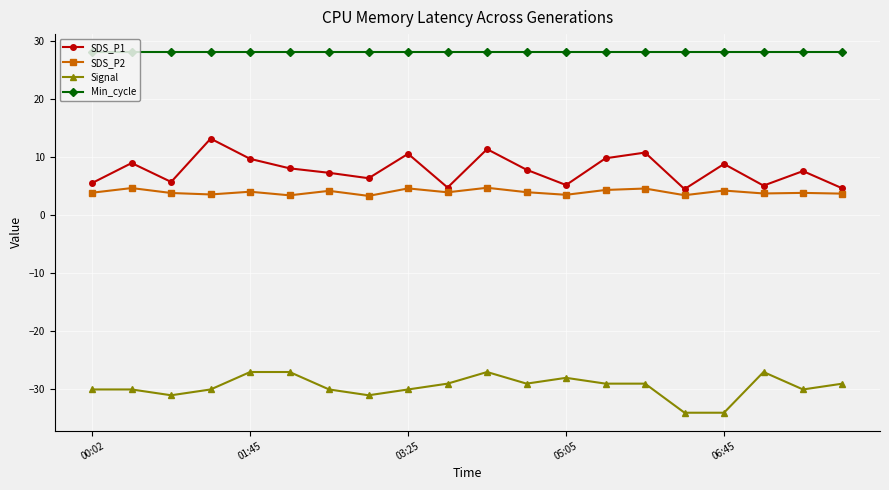

What is the value of the Signal point at the 4th from the left?

-30.0